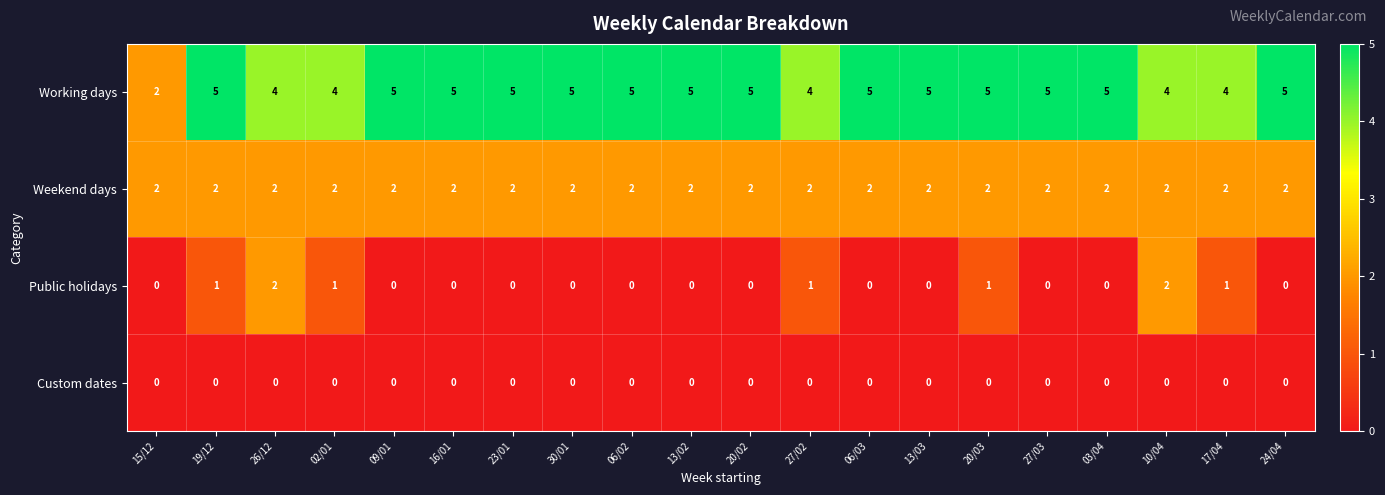

Which series has the largest total across all categories?

Working days